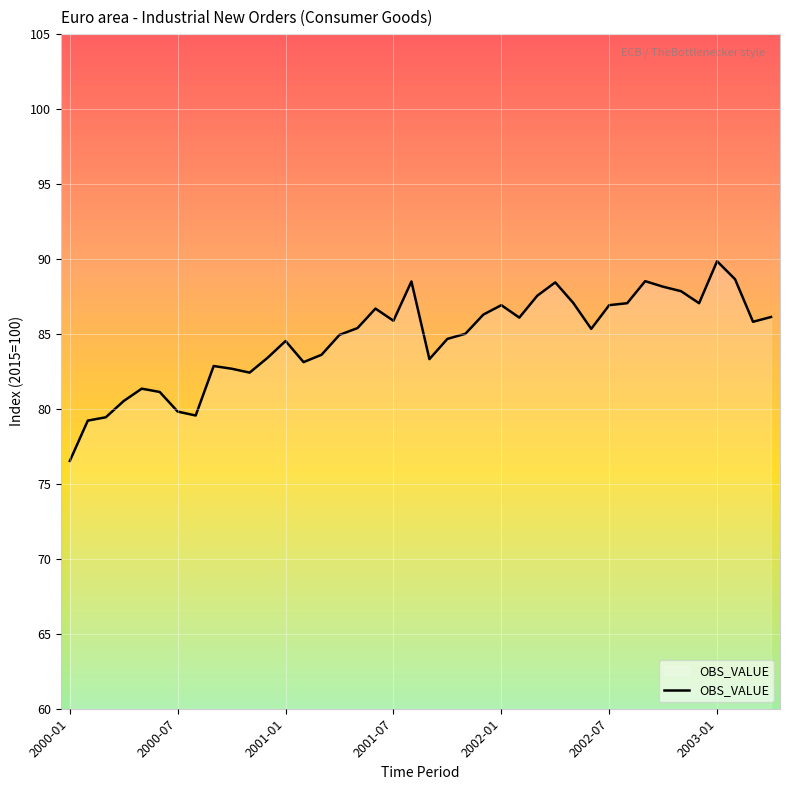

What is the smallest value displayed?

76.5